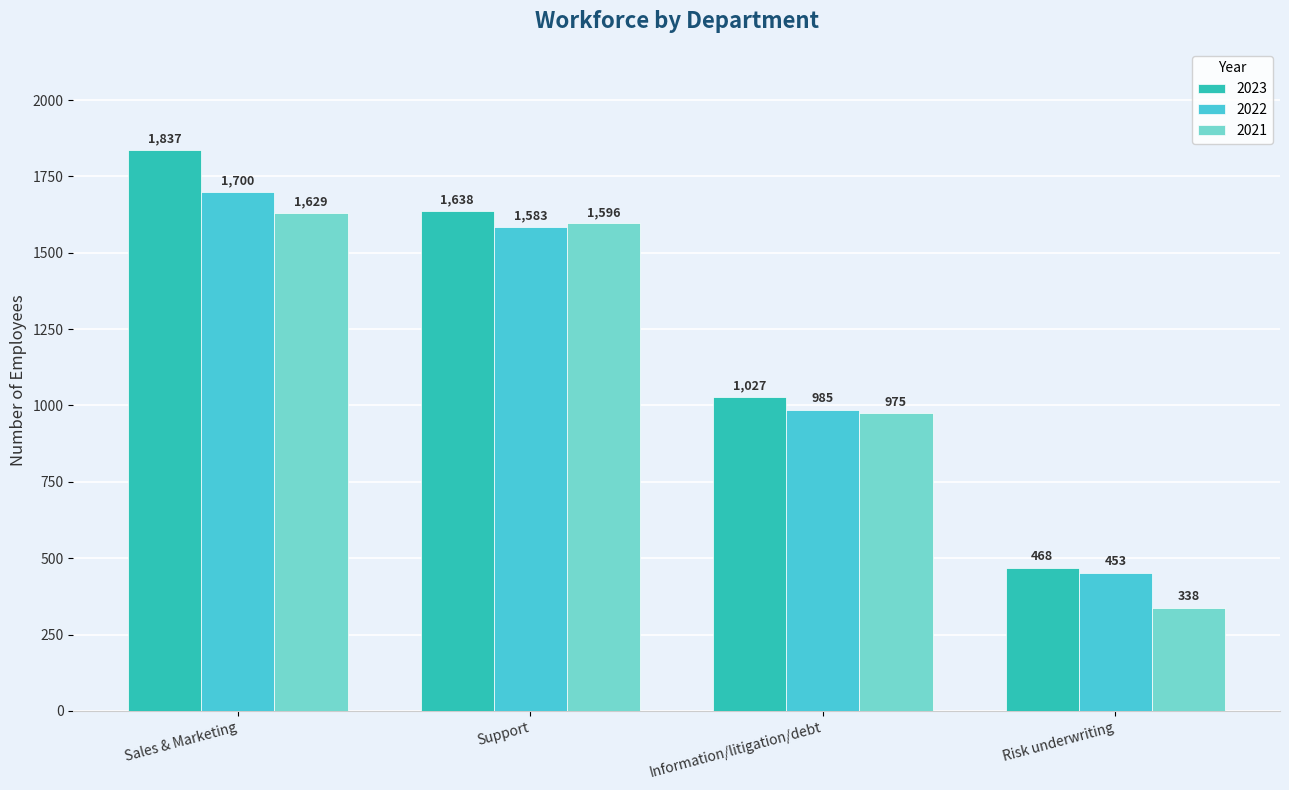

List the series in order of their peak value, highest first.

2023, 2022, 2021